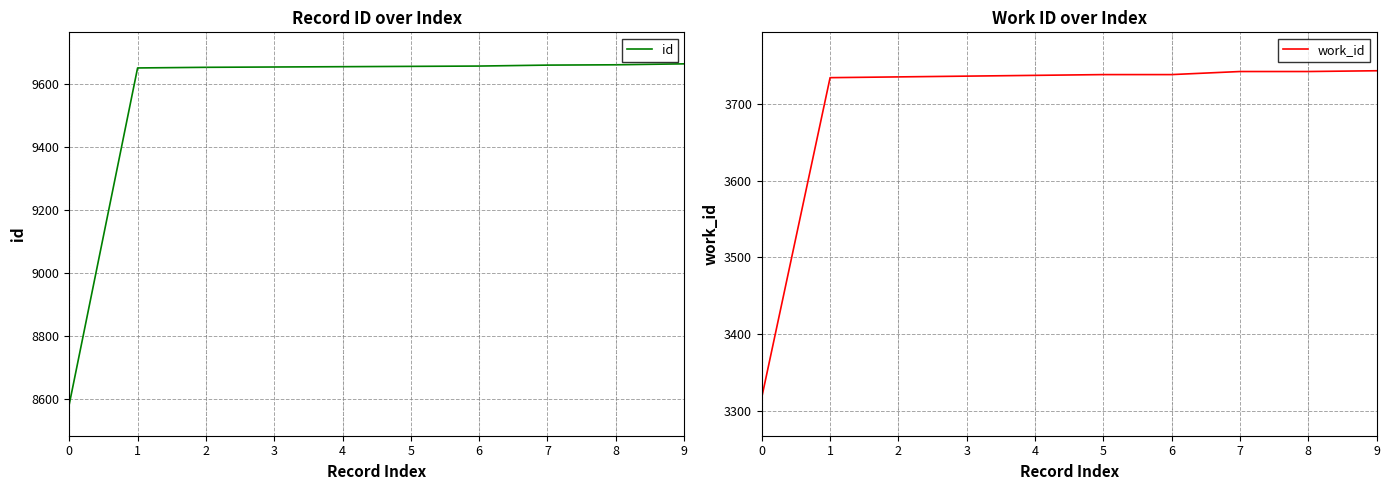

How many values in the id series exceed 9657?

4